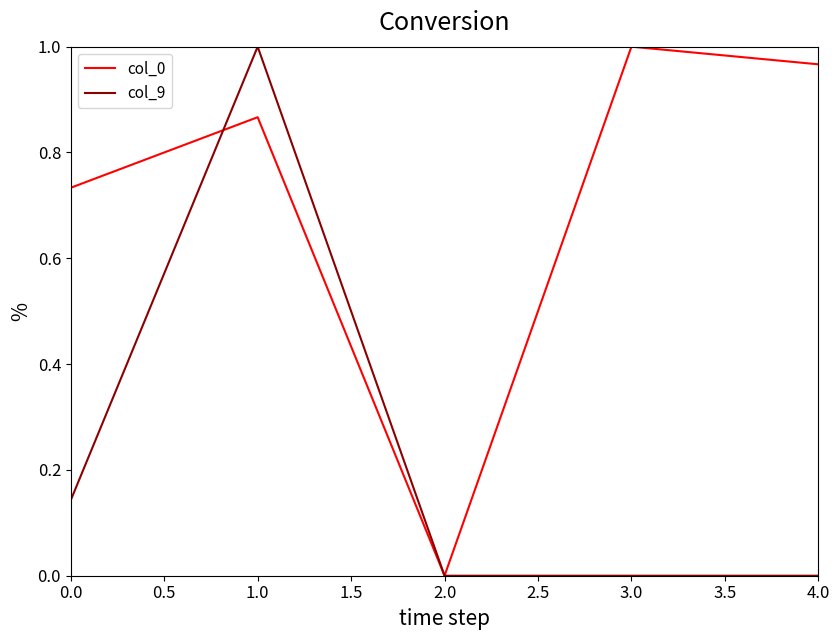

Which series changed the most between 1.0 and 2.0?

col_9